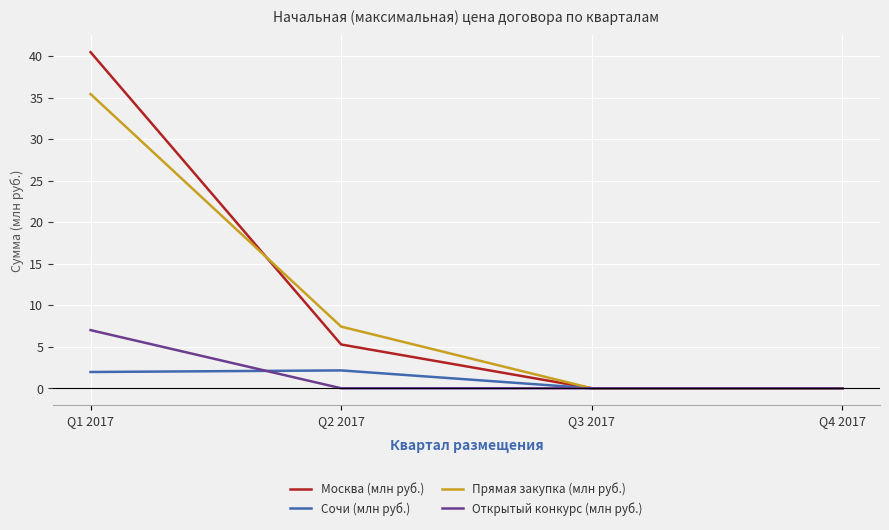

Where does the Москва (млн руб.) series first go above 5?

Q1 2017